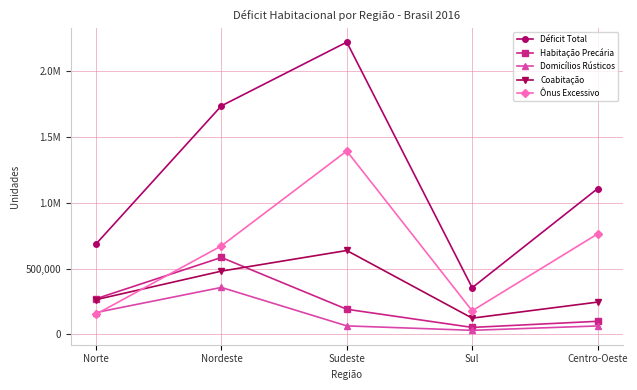

Which category has the lowest value in the Habitação Precária series?

Sul